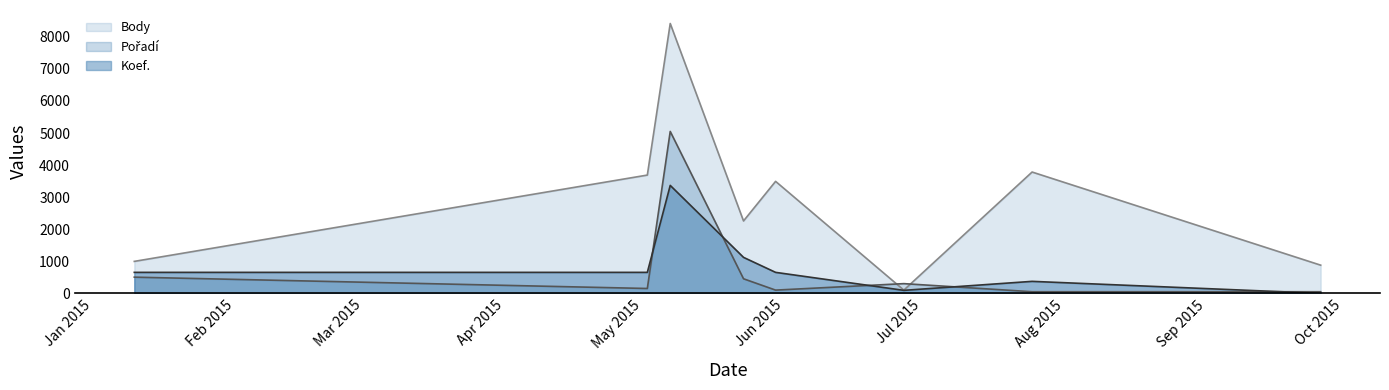

The Pořadí series shows 206.2 at 2015-06-27. True or false?

False